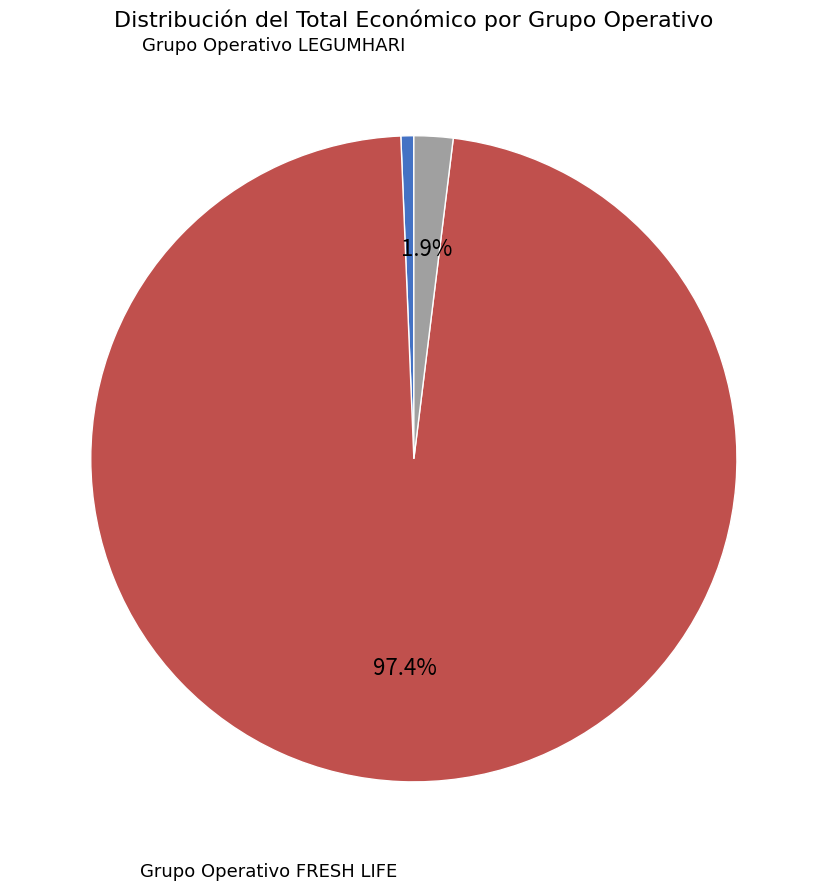

Is there any slice that represents more than half of the pie?

Yes